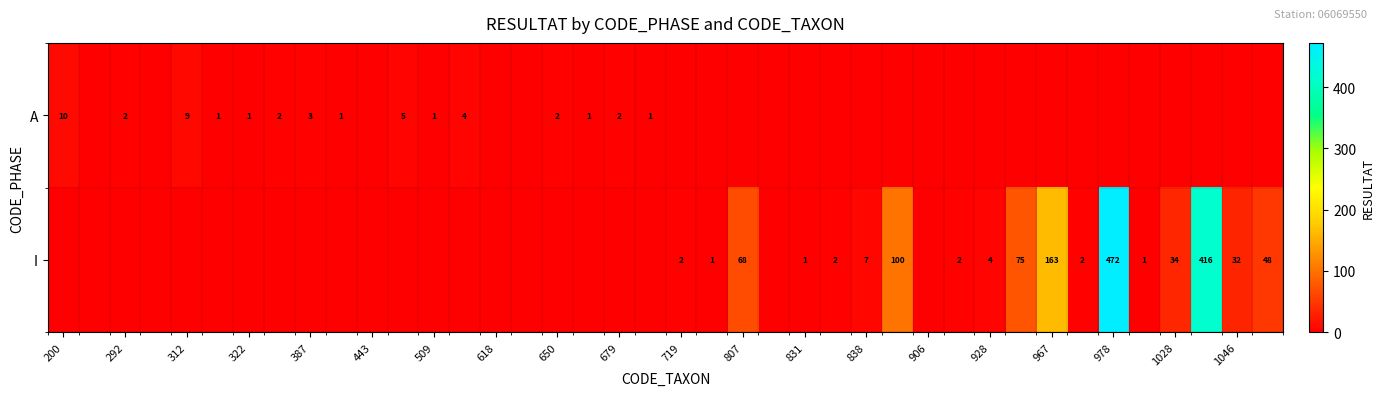

Is it true that I equals 163 at 967?

True